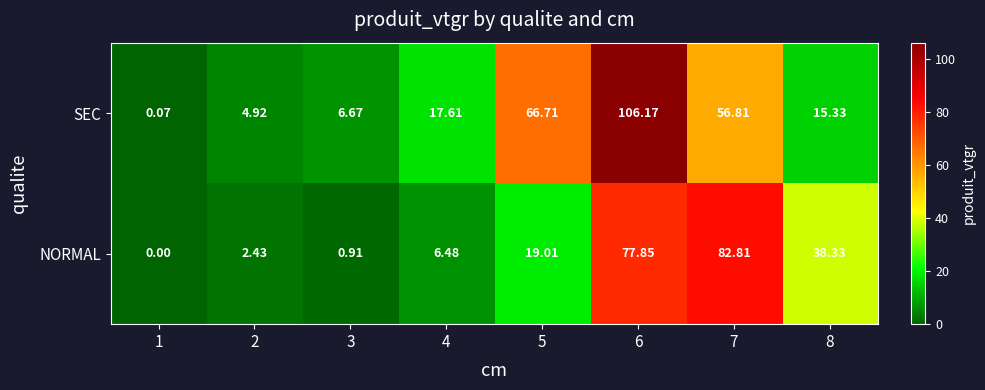

Which series has the largest total across all categories?

SEC